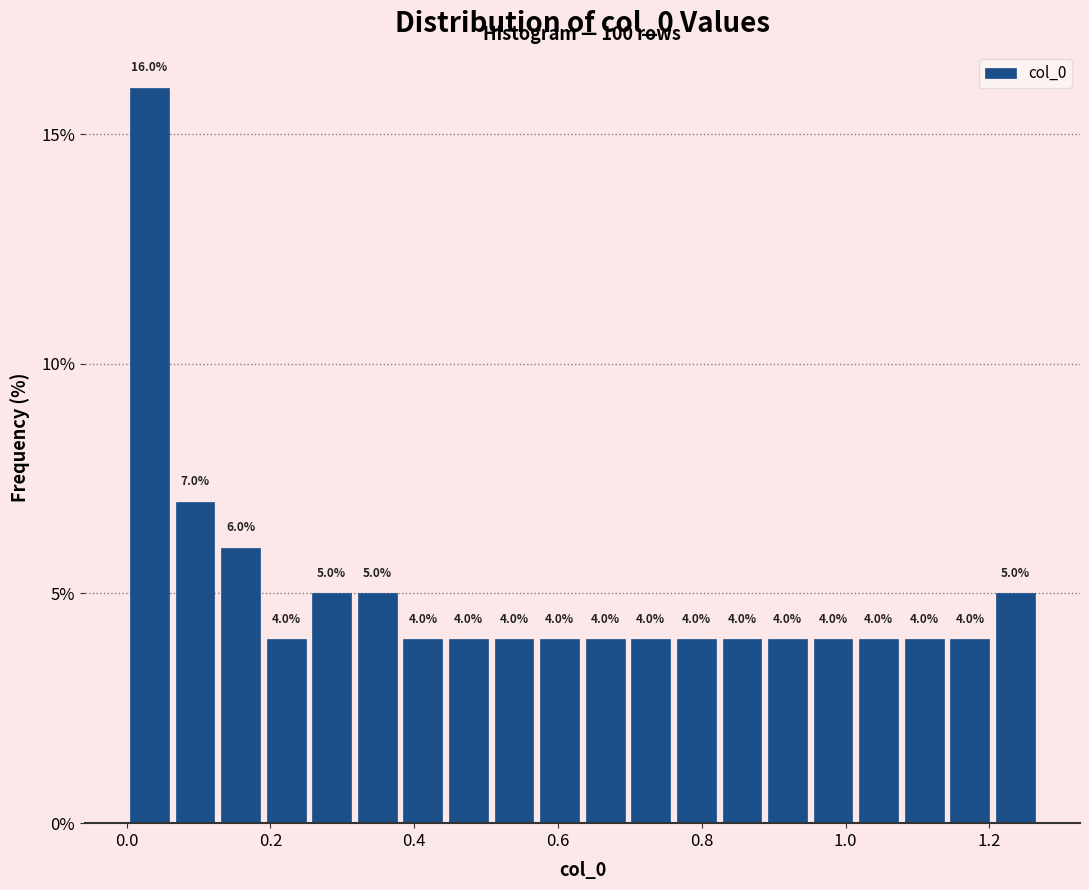

Around what value on the x-axis is the tallest bar? Give the approximate position of its centre, as read against the axis.

0.04